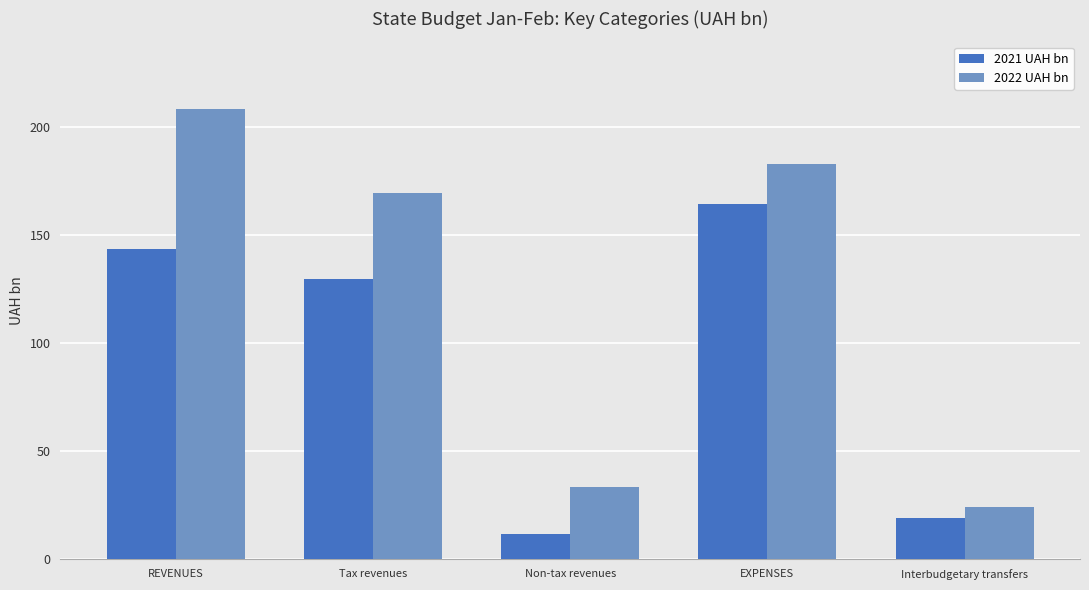

Rank the categories by 2022 UAH bn value from lowest to highest.

Interbudgetary transfers, Non-tax revenues, Tax revenues, EXPENSES, REVENUES